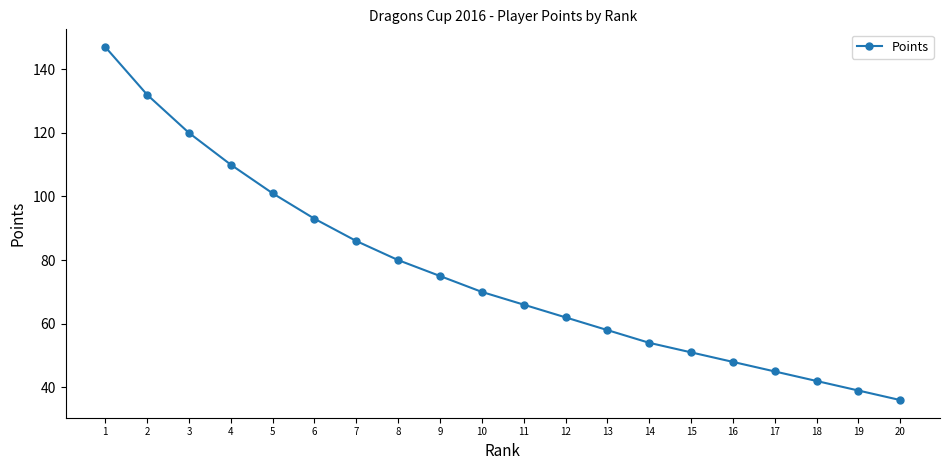

Reading right to left, list all the values displayed in this chart.

36	39	42	45	48	51	54	58	62	66	70	75	80	86	93	101	110	120	132	147